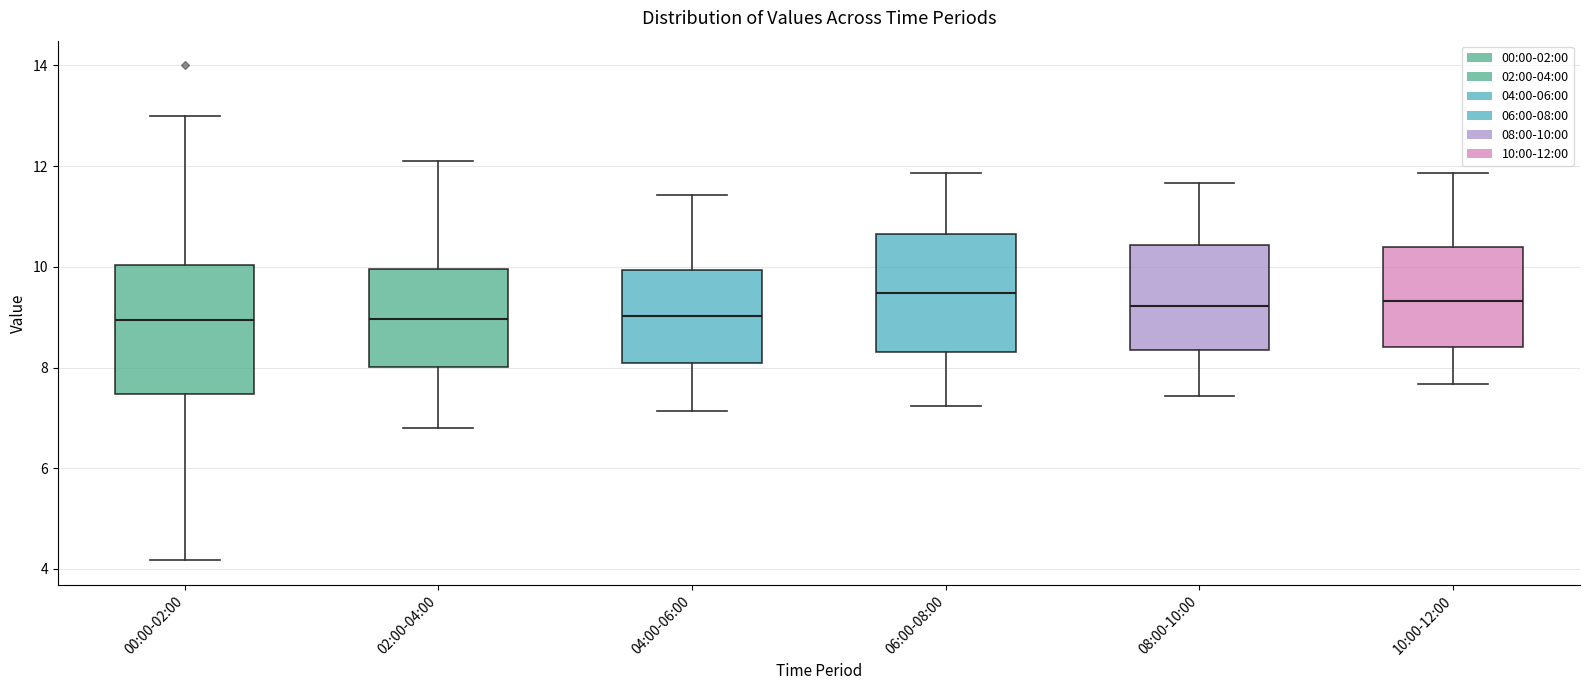

Which box is the tallest, from its lower edge to its upper edge?

00:00-02:00